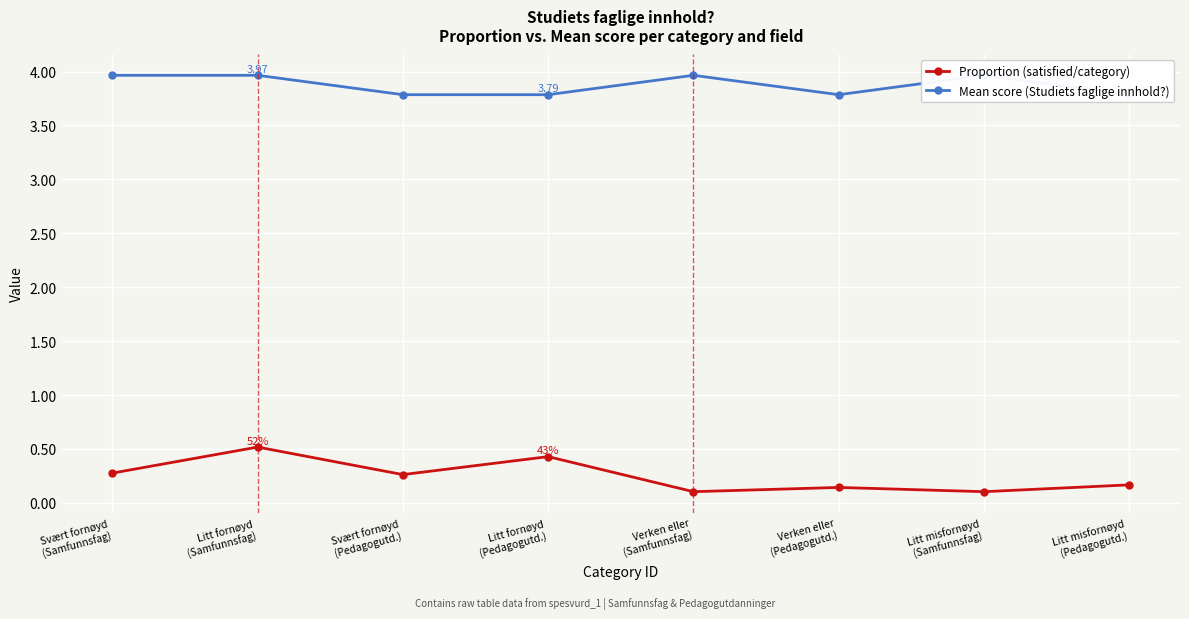

Reading right to left, extract all data points from this chart.

Proportion (satisfied/category): 0.2	0.1	0.1	0.1	0.4	0.3	0.5	0.3
Mean score (Studiets faglige innhold?): 3.8	4.0	3.8	4.0	3.8	3.8	4.0	4.0